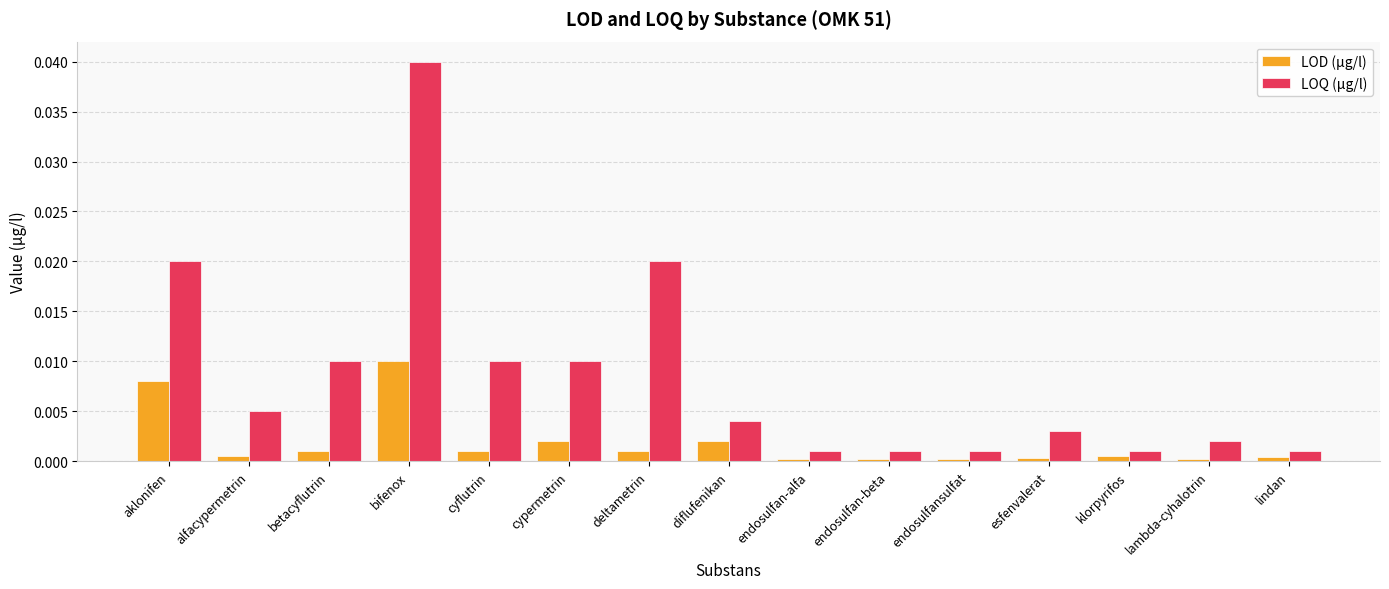

Rank the series by their average value, from highest to lowest.

LOQ (µg/l), LOD (µg/l)